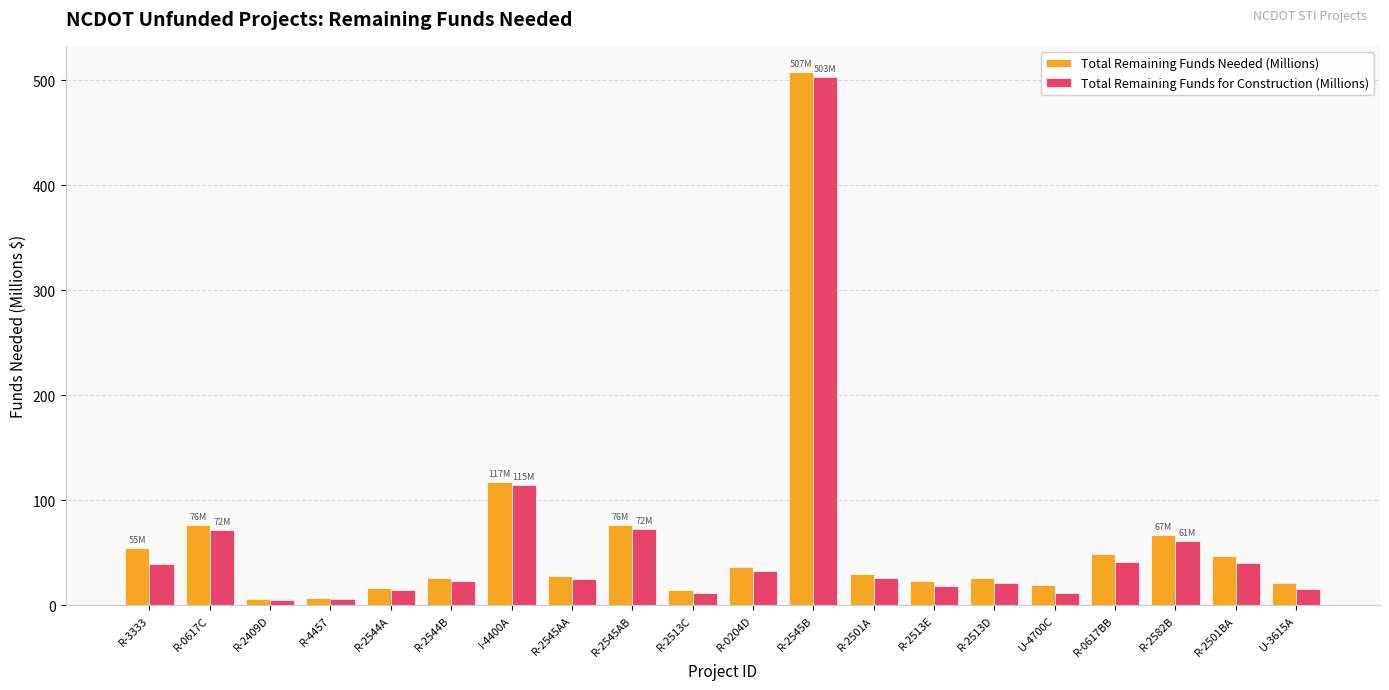

What is the sum of the Total Remaining Funds for Construction (Millions) values at U-3615A and R-2409D?

20.5